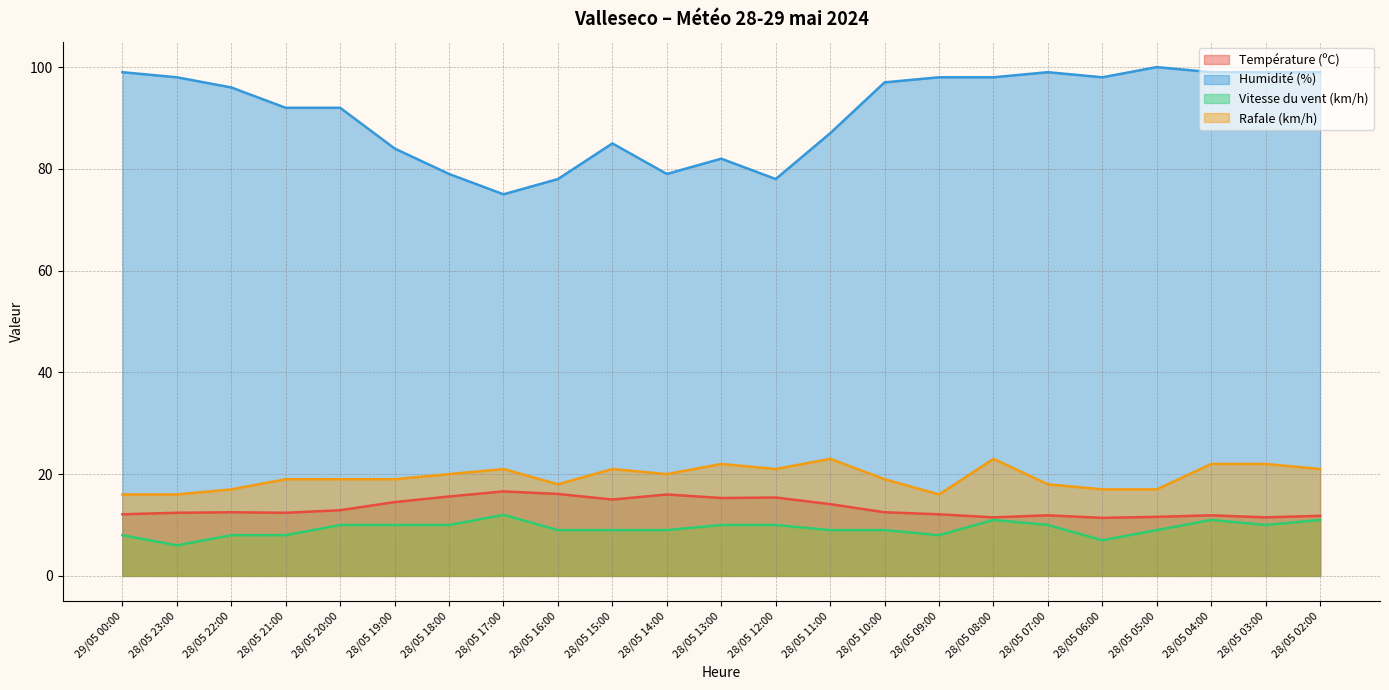

At how many categories does at least one series exceed 41?

23